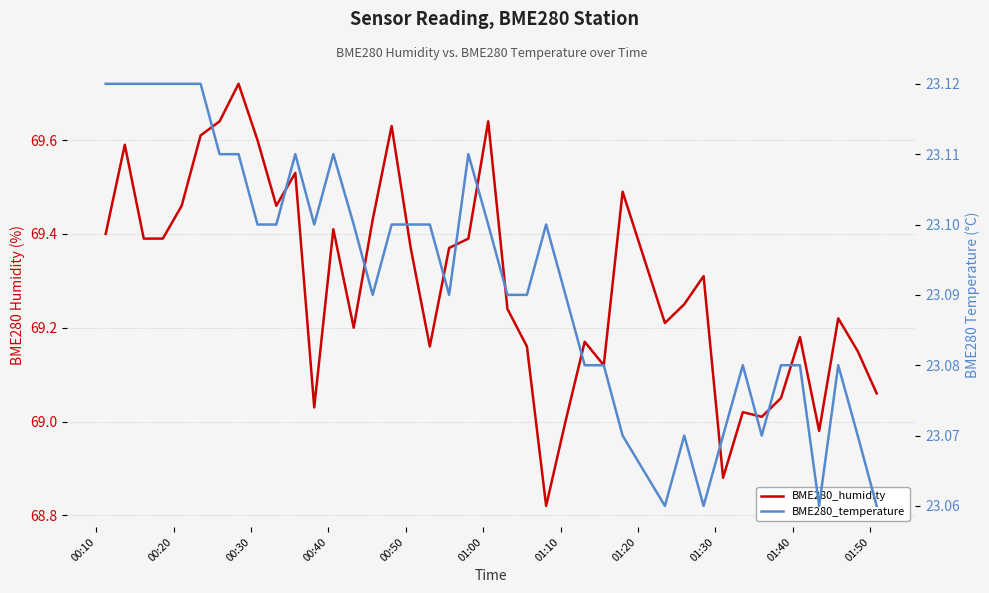

What is the value of the BME280_temperature point at the 4th from the left?

23.1